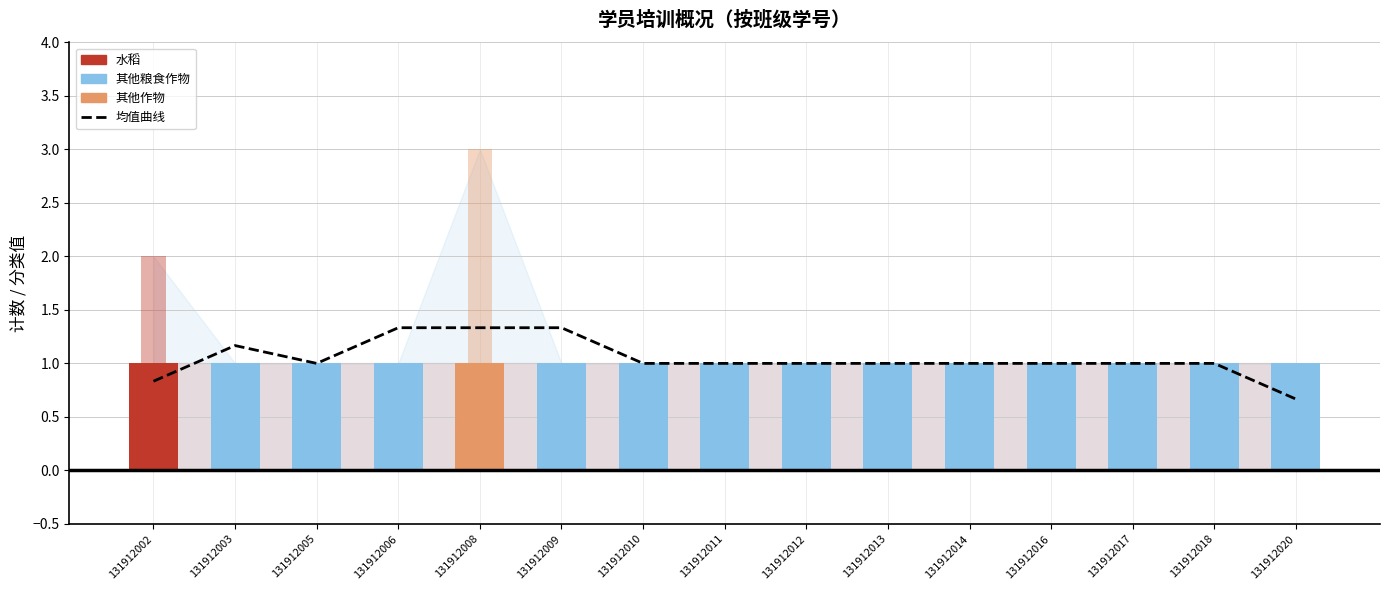

Which has a higher value, 131912008 or 131912010?

131912008